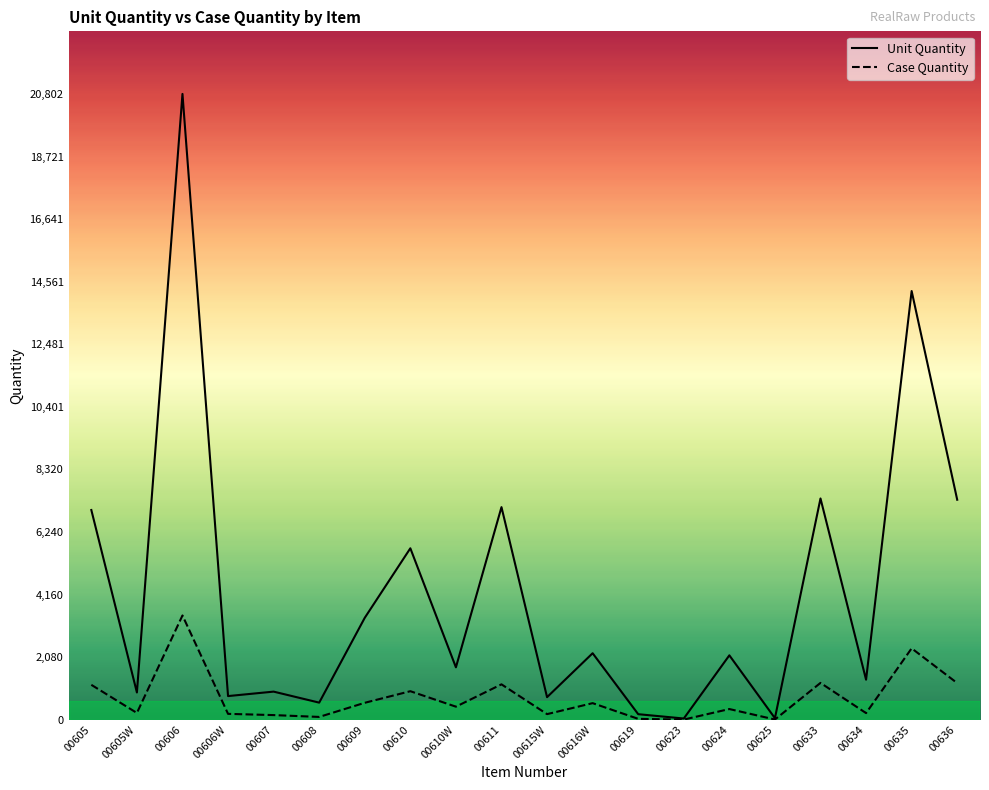

What is the label of the 9th point from the left?

00610W